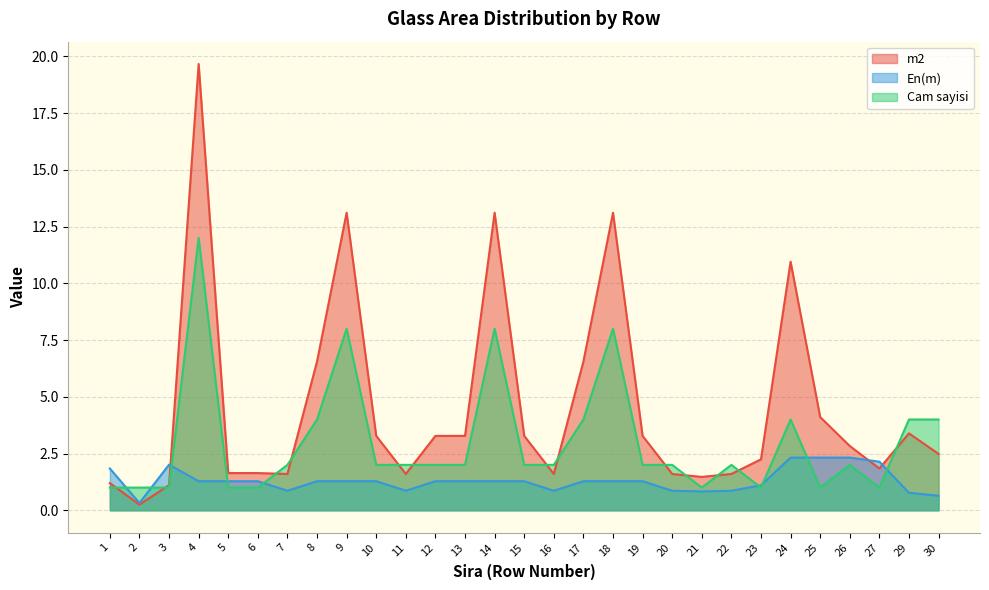

Rank the series by their maximum value, from lowest to highest.

En(m), Cam sayisi, m2